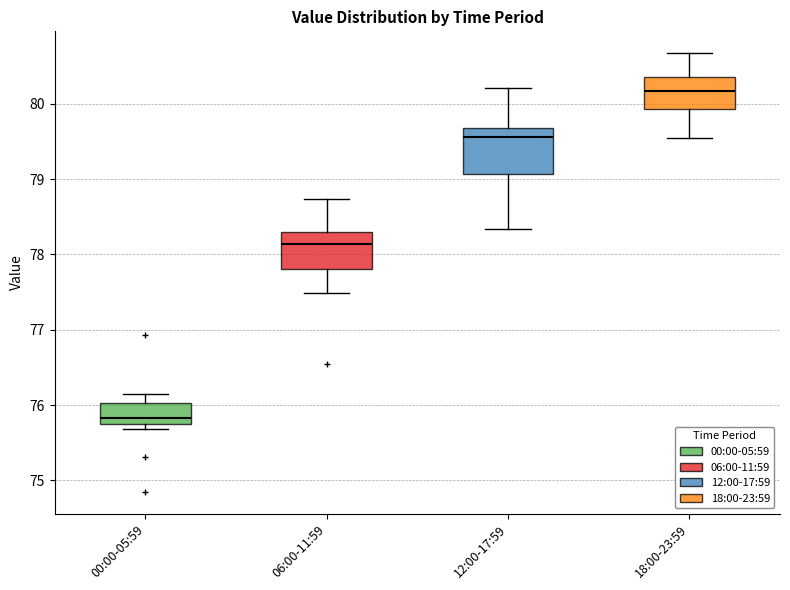

Comparing the boxes themselves (not the whiskers), which one is the tallest?

12:00-17:59